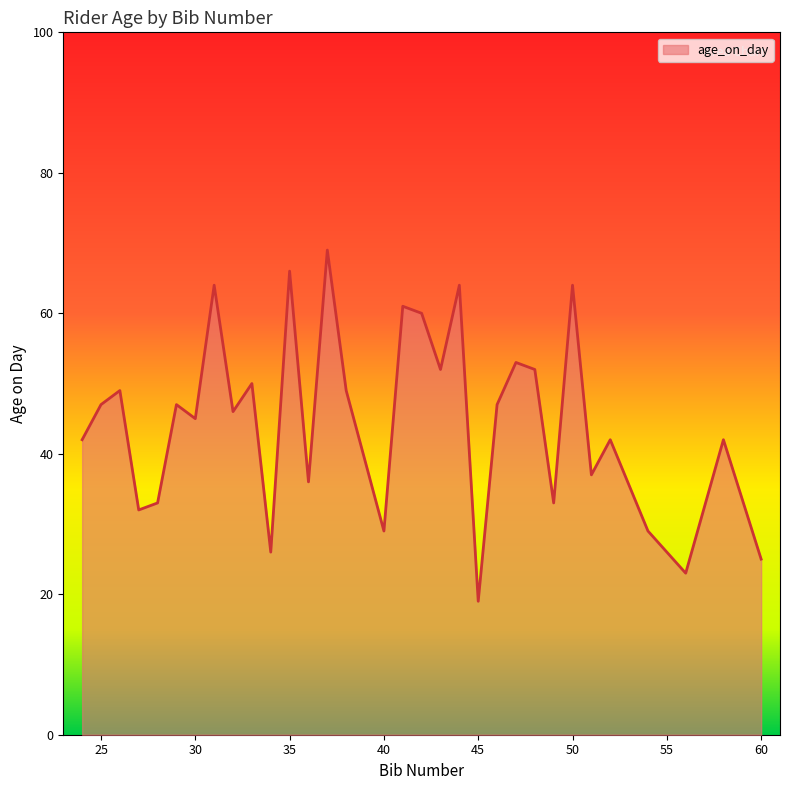

What is the minimum value shown in the chart?

19